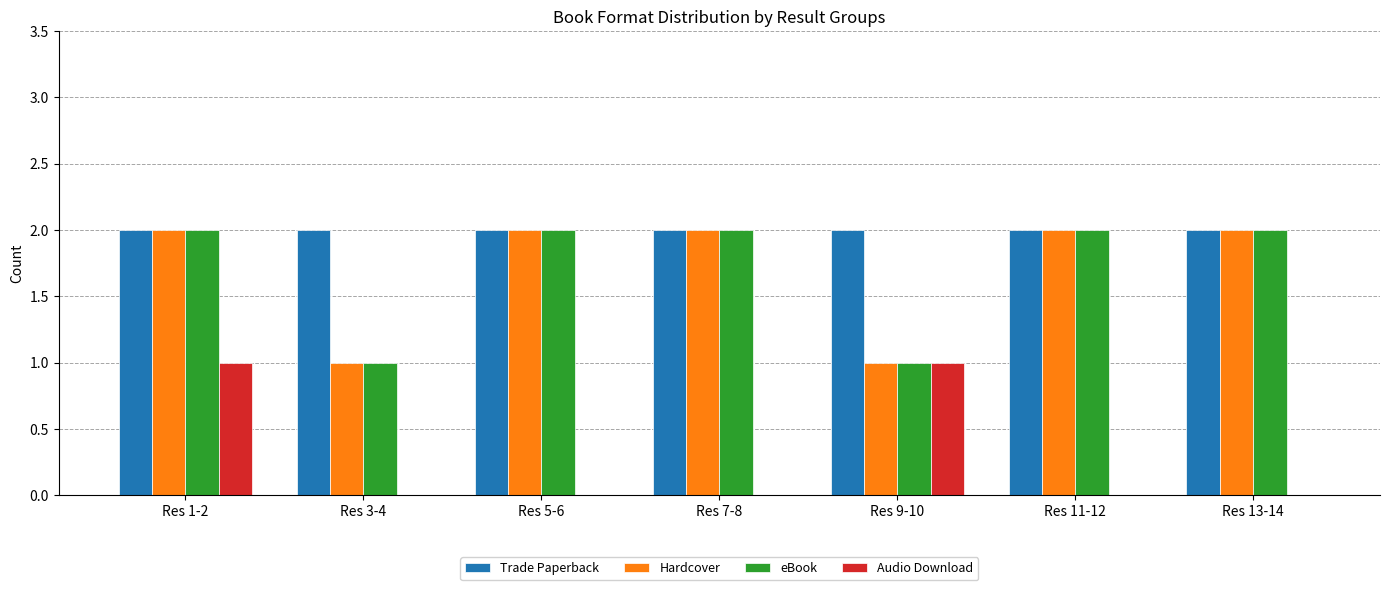

What value does the Trade Paperback series have at Res 3-4?

2